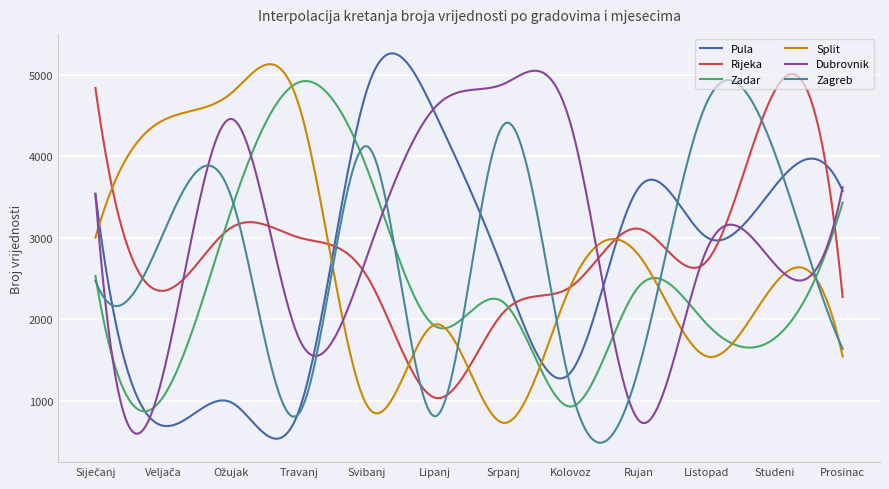

Does the chart have visible grid lines?

Yes